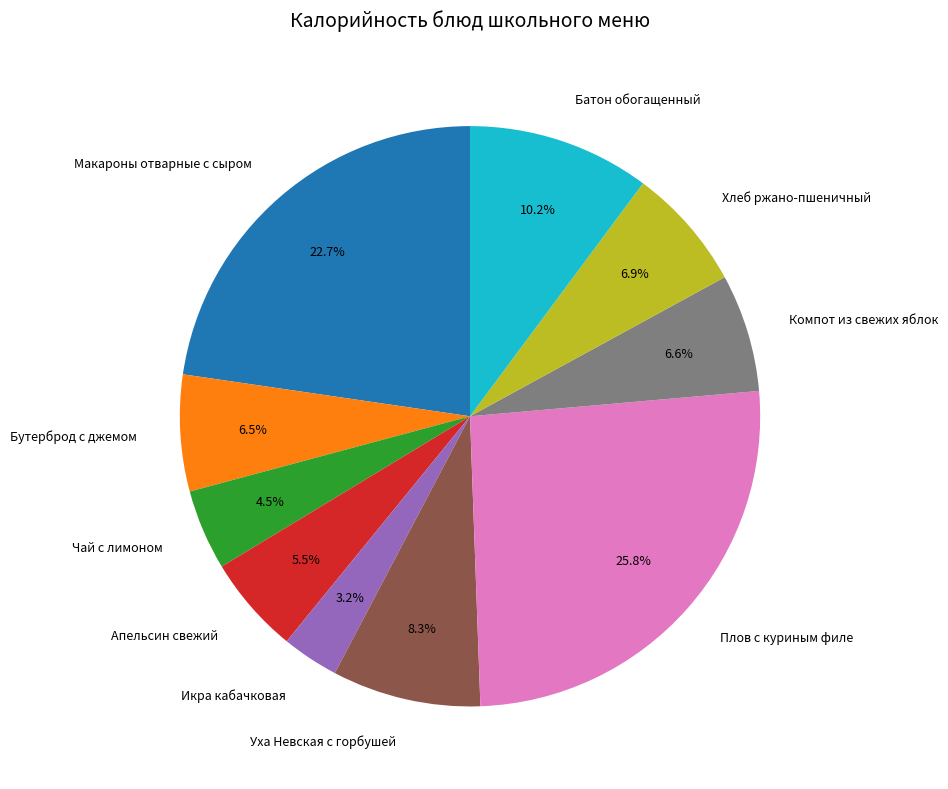

Is it true that Макароны отварные с сыром is 23% of the pie?

True